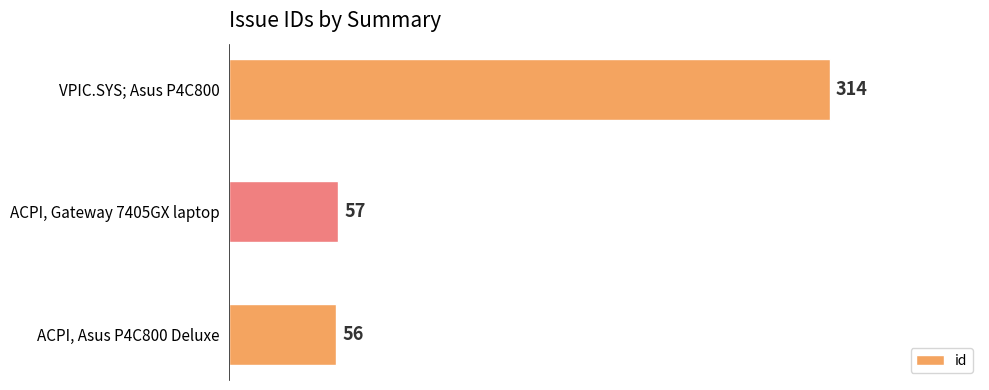

List the labels in order of value, largest first.

VPIC.SYS; Asus P4C800, ACPI, Gateway 7405GX laptop, ACPI, Asus P4C800 Deluxe